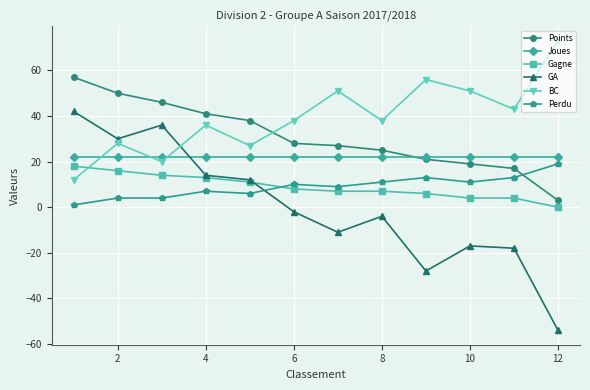

Which series has the widest spread of values?

GA